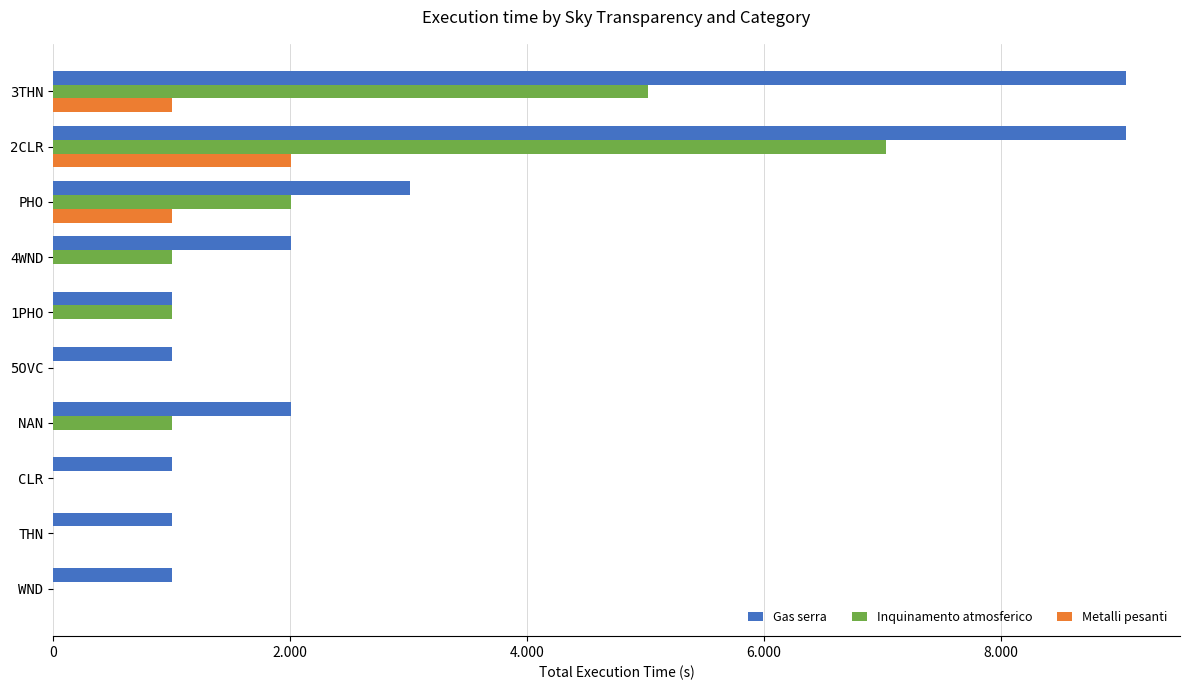

Reading right to left, list all the values displayed in this chart.

Gas serra: 1005	1005	1005	2010	1005	1005	2010	3015	9060	9060
Inquinamento atmosferico: 0	0	0	1005	0	1005	1005	2010	7035	5025
Metalli pesanti: 0	0	0	0	0	0	0	1005	2010	1005